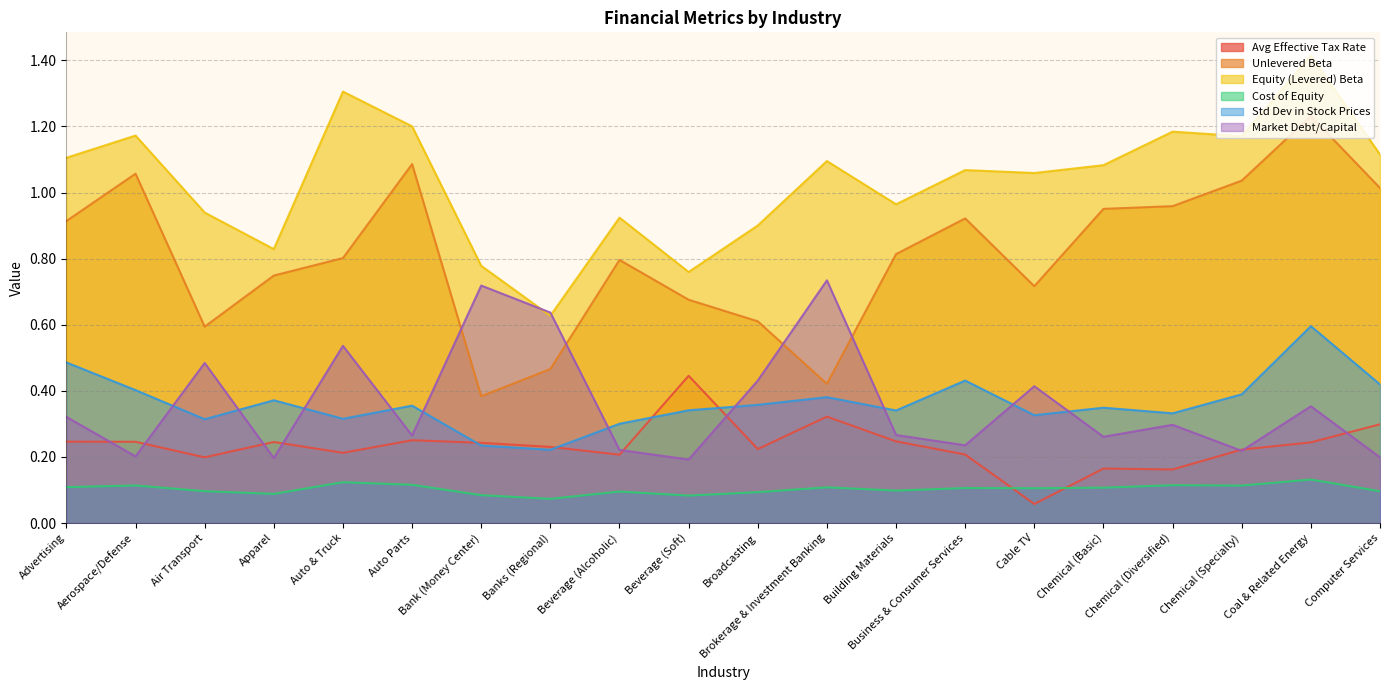

Which series has the largest range (max minus min)?

Unlevered Beta